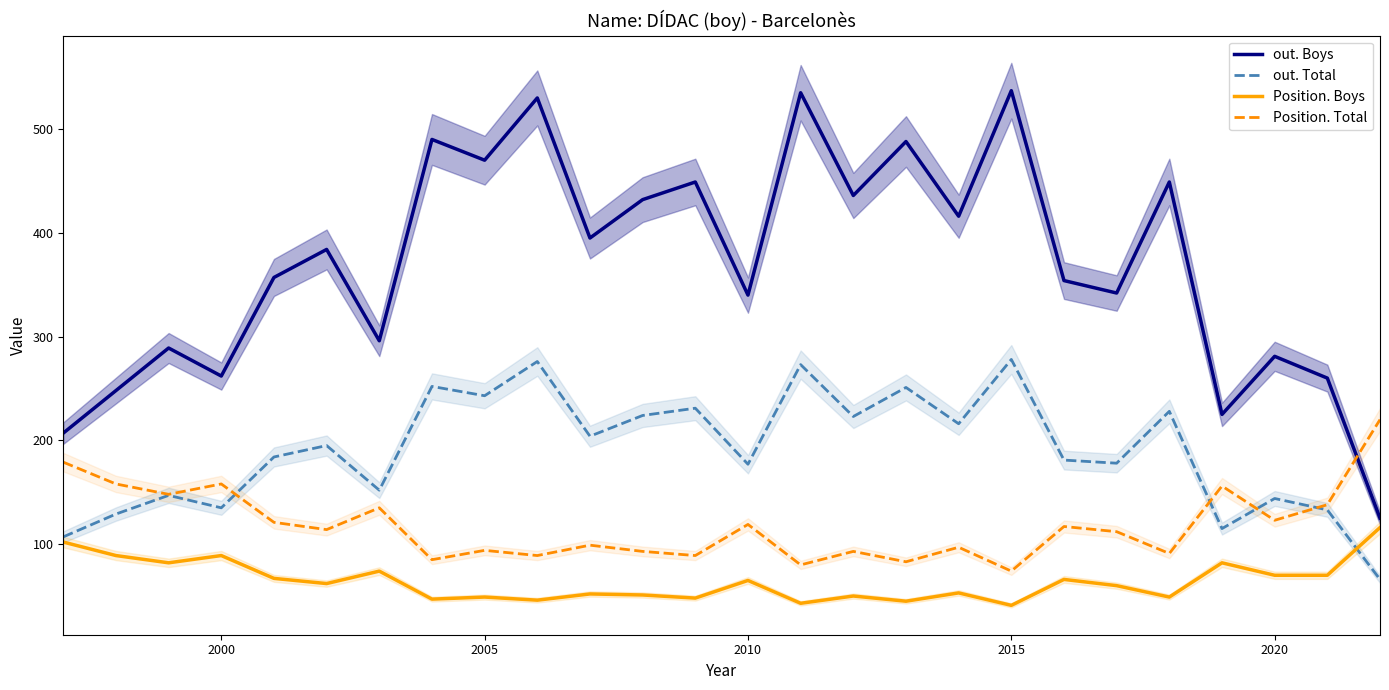

True or false: out. Boys and out. Total intersect in this chart.

False